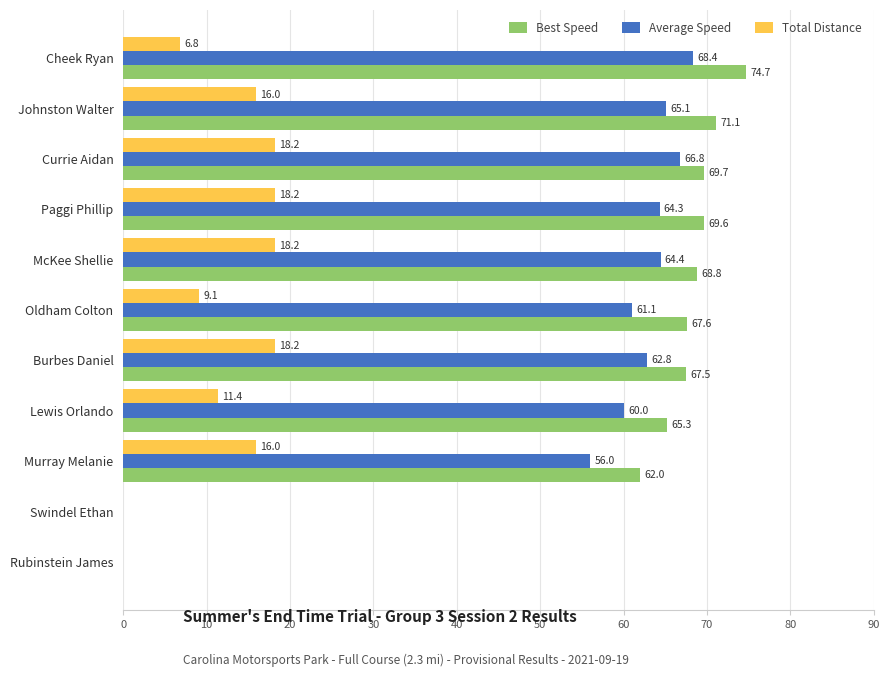

At which category does the chart reach its peak across all series?

Cheek Ryan